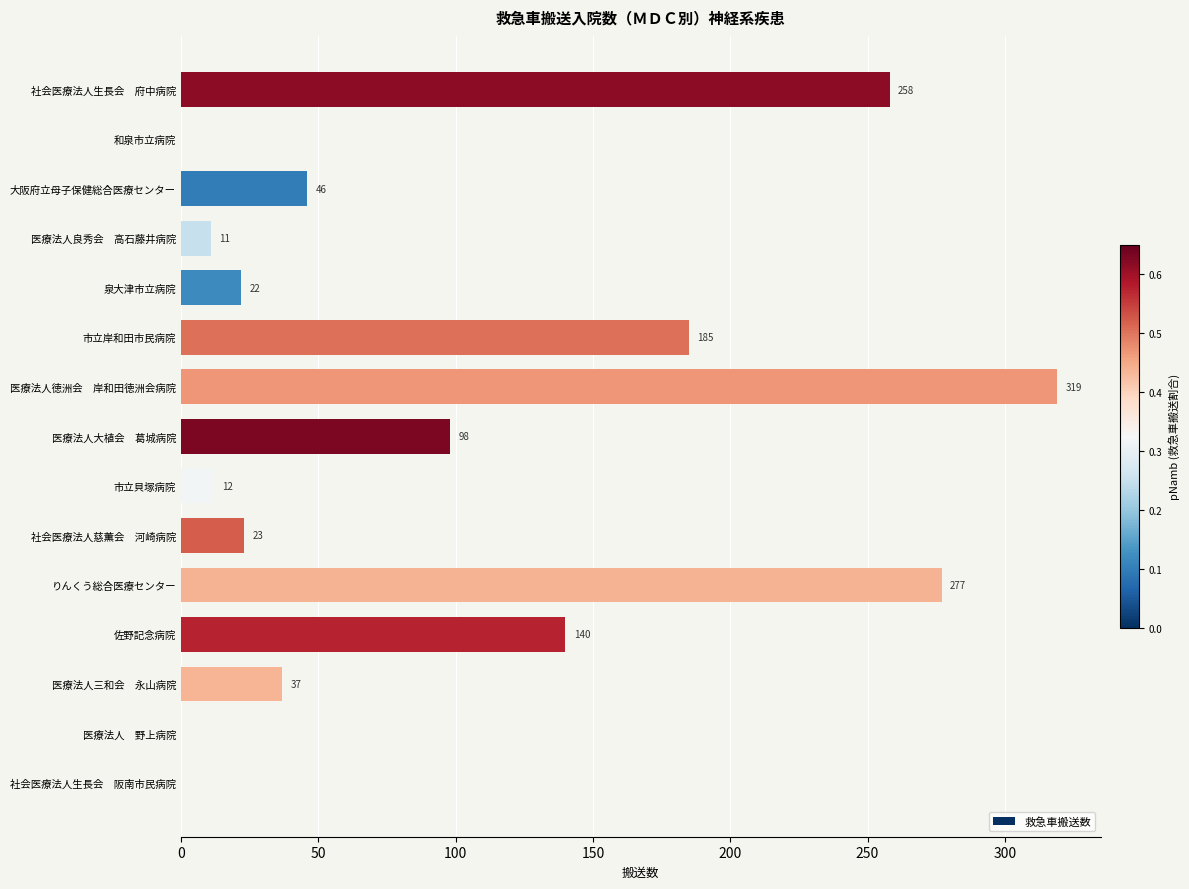

True or false: the data shows 23 at 社会医療法人慈薫会　河崎病院.

True